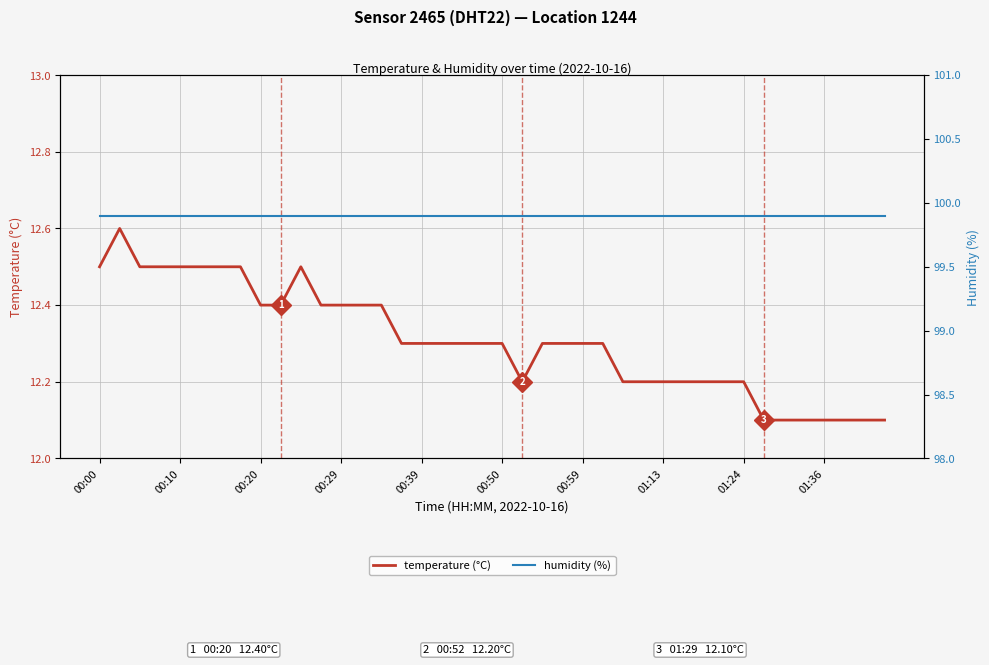

Between 10 and 24, which series saw the biggest shift?

temperature